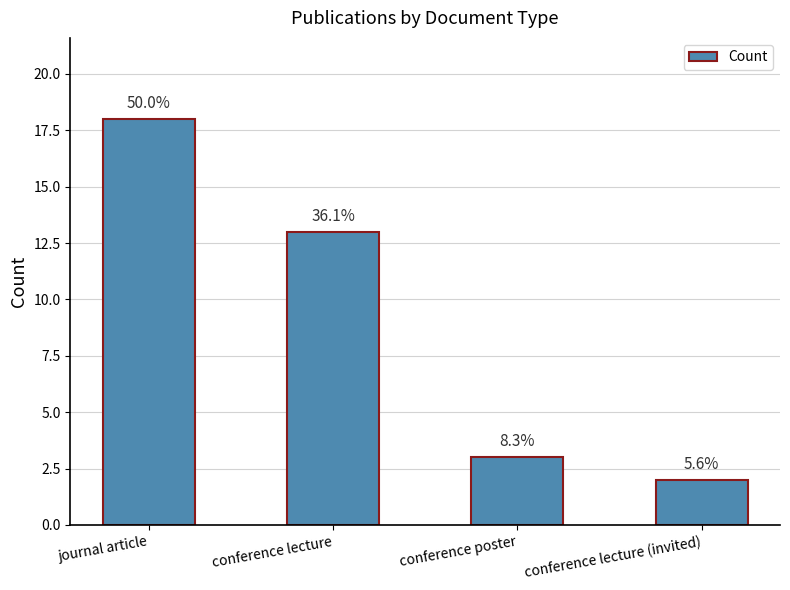

What position from the right is conference poster?

2